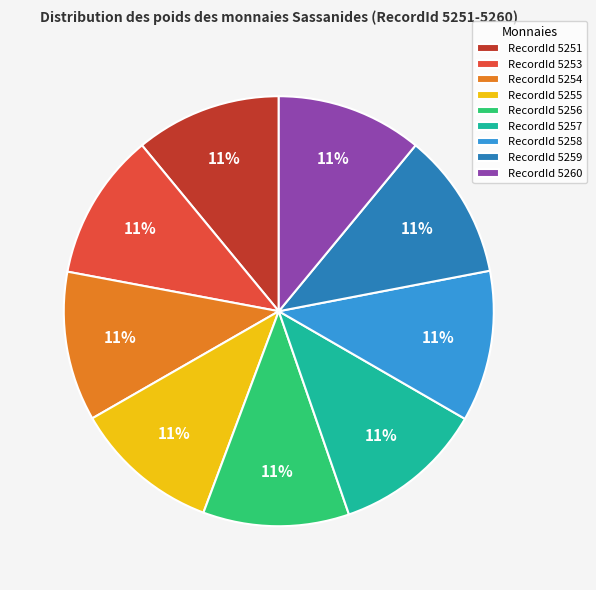

Approximately how many times larger is the value at RecordId 5253 compared to RecordId 5257?

1.0